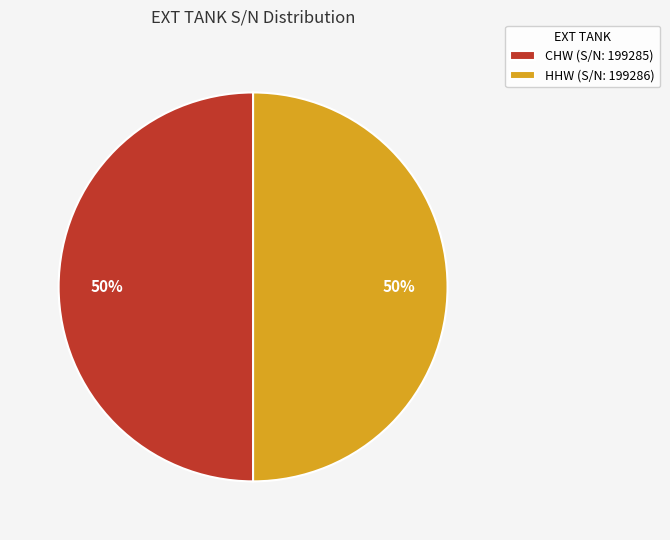

Combined, do CHW and HHW account for over 50%?

Yes